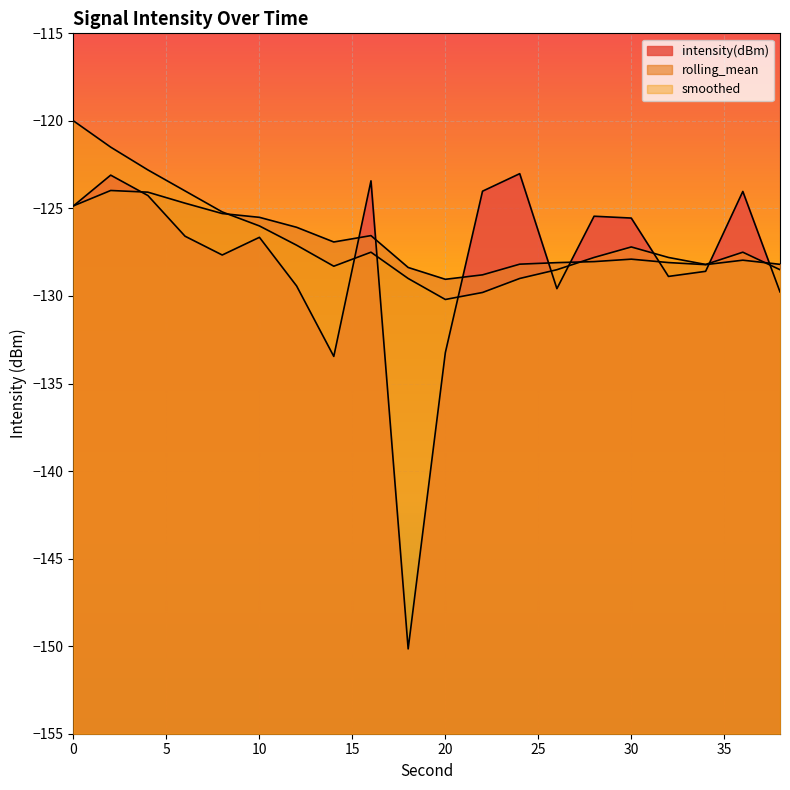

What is the spread (max minus min) of values at 2?

2.5